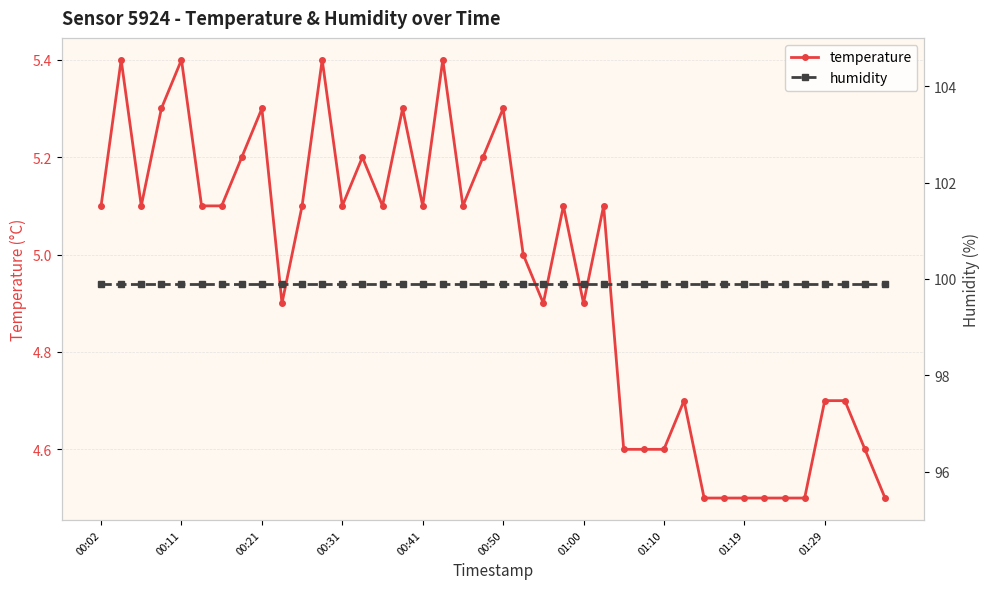

In temperature, how many points are higher than both neighbors (excluding endpoints)?

11